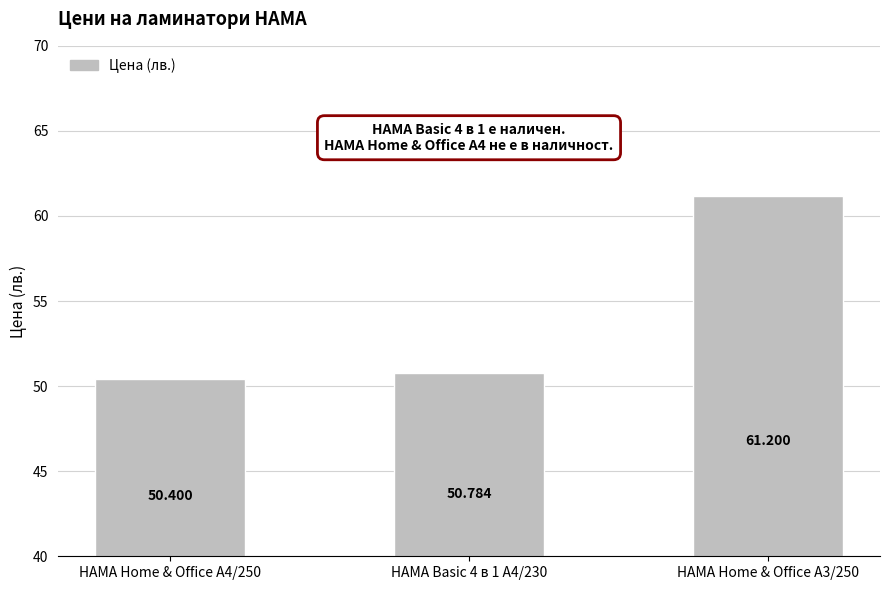

Reading left to right, extract all data points from this chart.

50.4	50.8	61.2